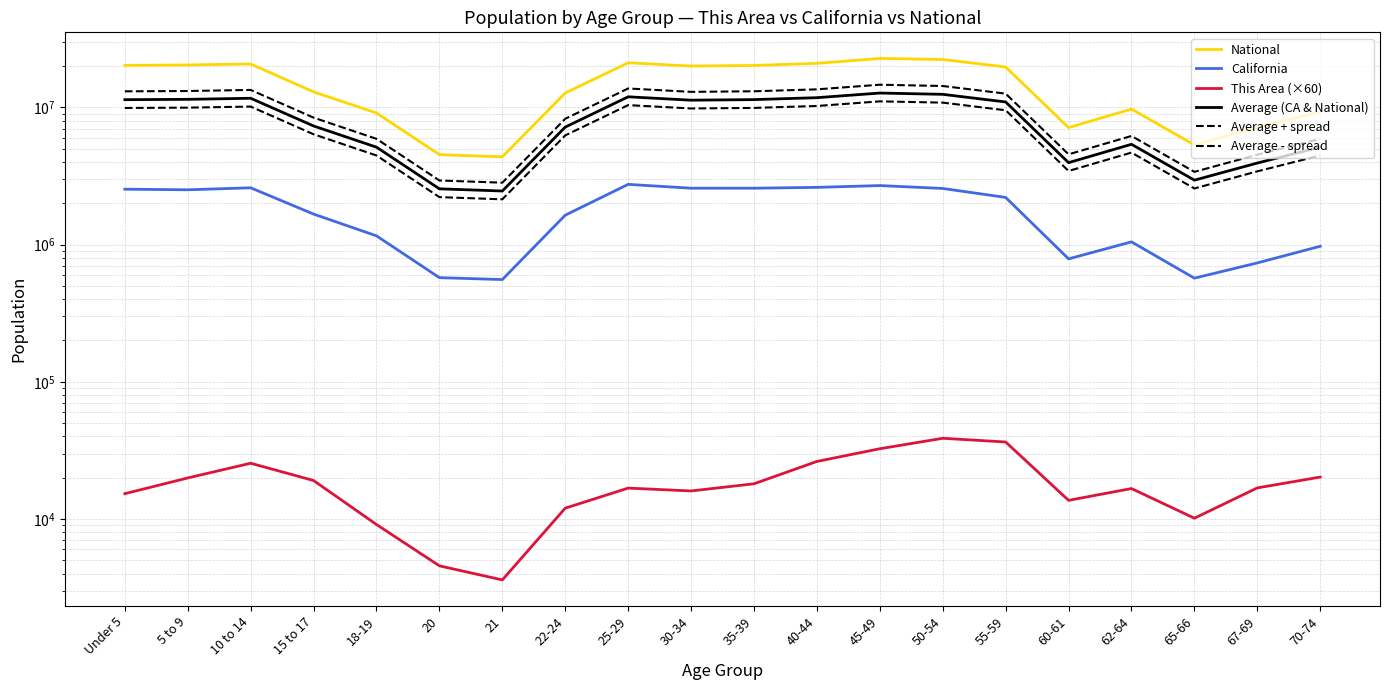

At which label is Average - spread closest to 6592094?

15 to 17